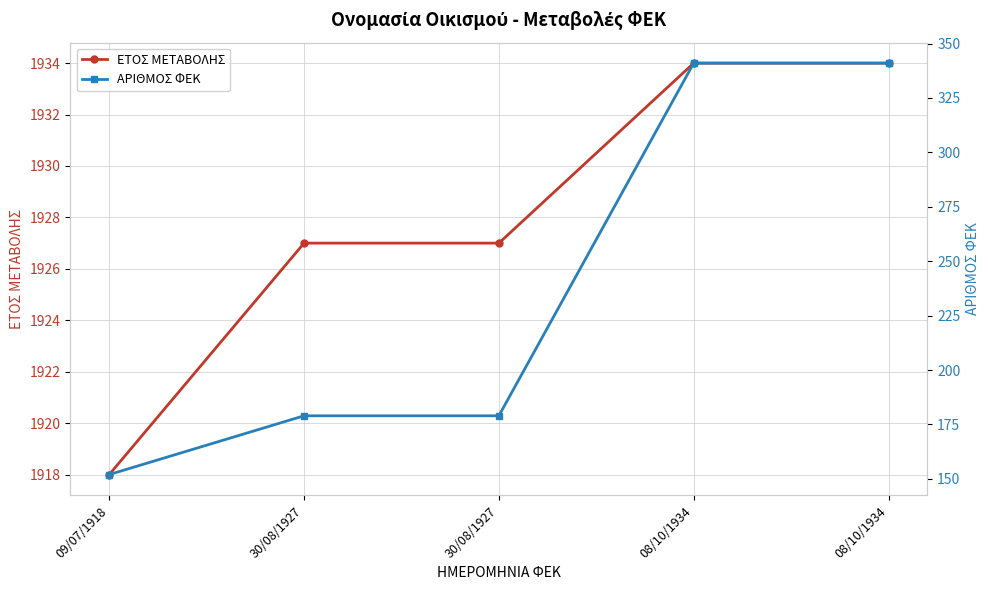

At how many categories does at least one series exceed 915?

5